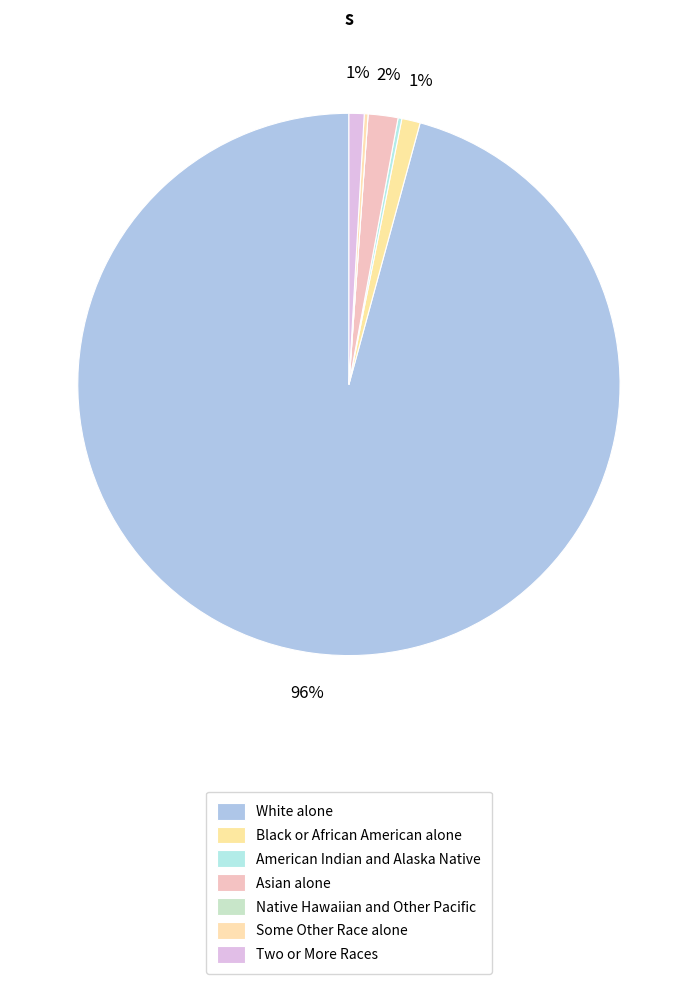

What percentage is the Black or African American alone slice, to the nearest percent?

1%